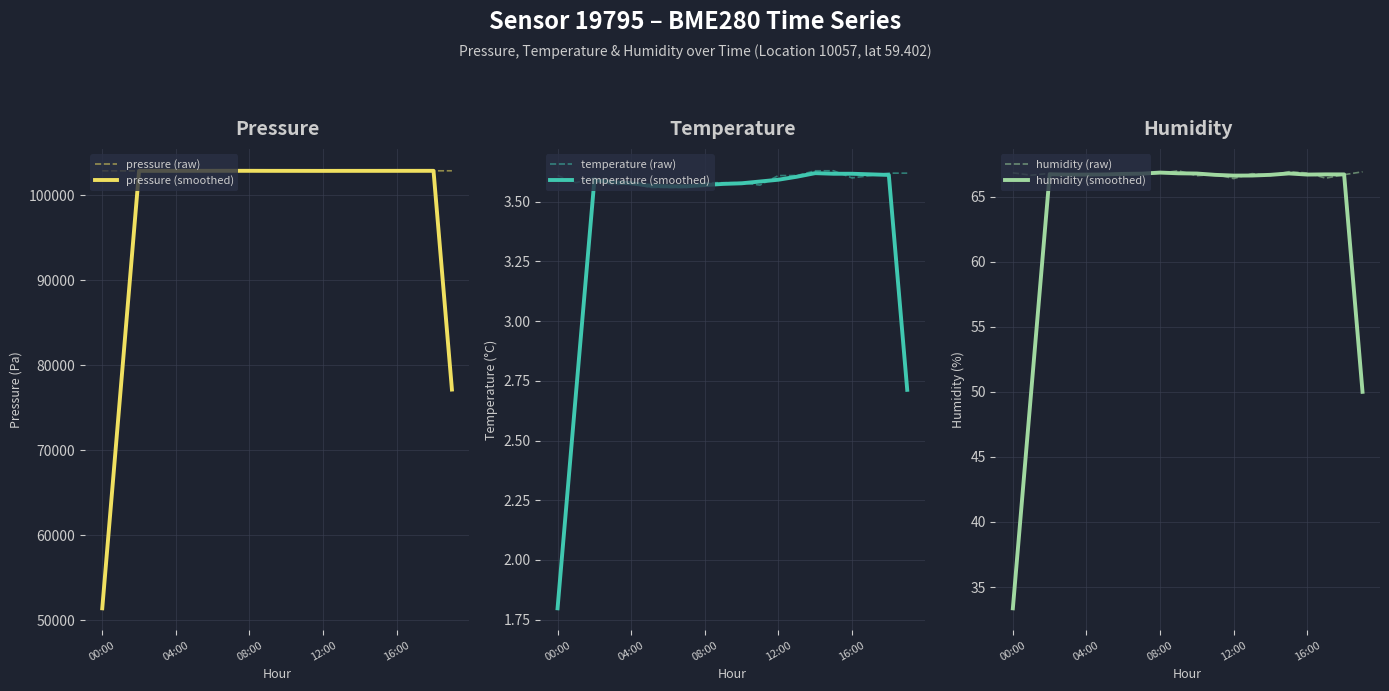

What is the spread (max minus min) of values at 9?

102837.4